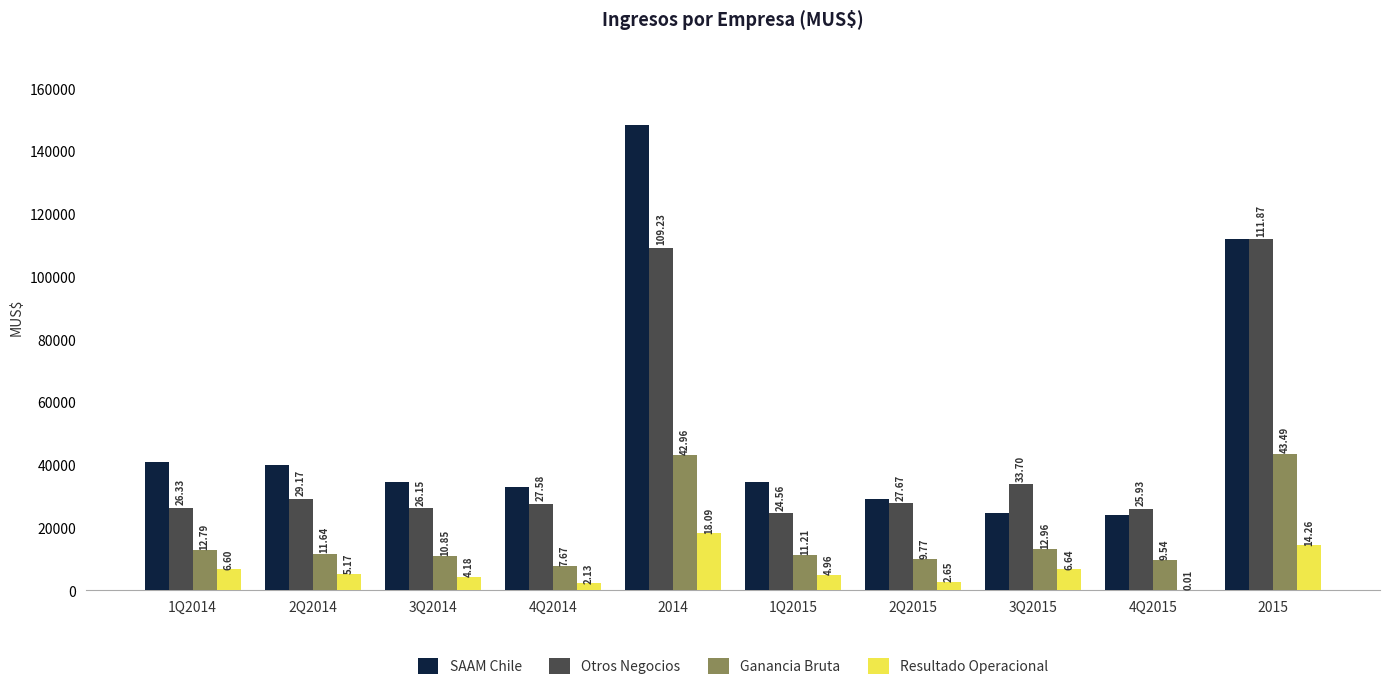

How many groups of bars are there?

10